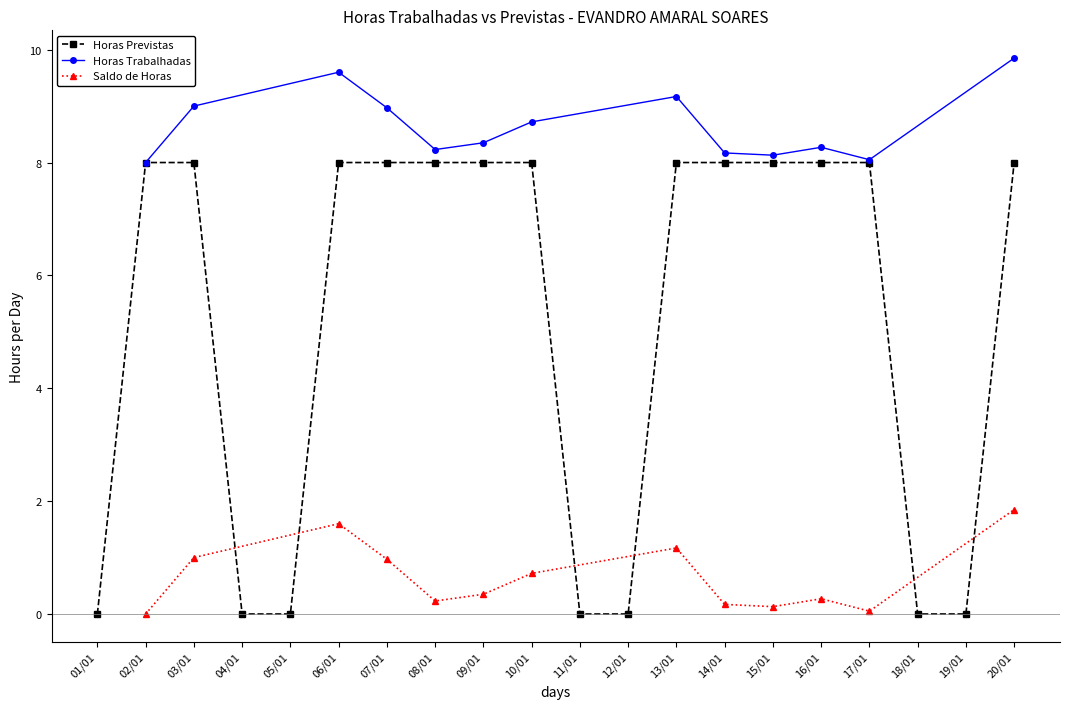

How many values in Horas Previstas are above zero?

13